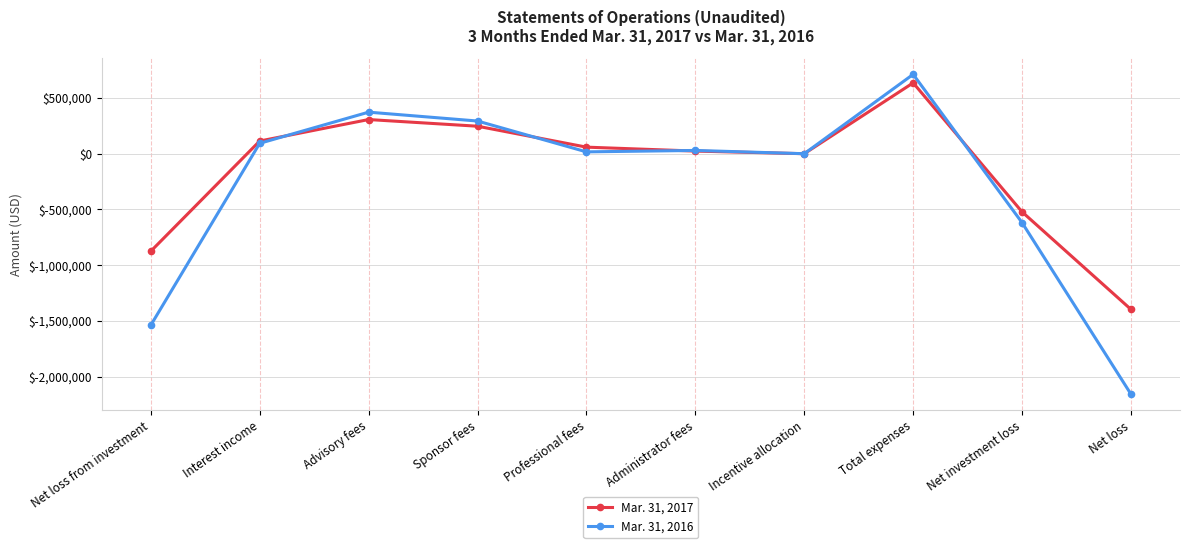

What is the sum of all Mar. 31, 2017 values?

-1408373